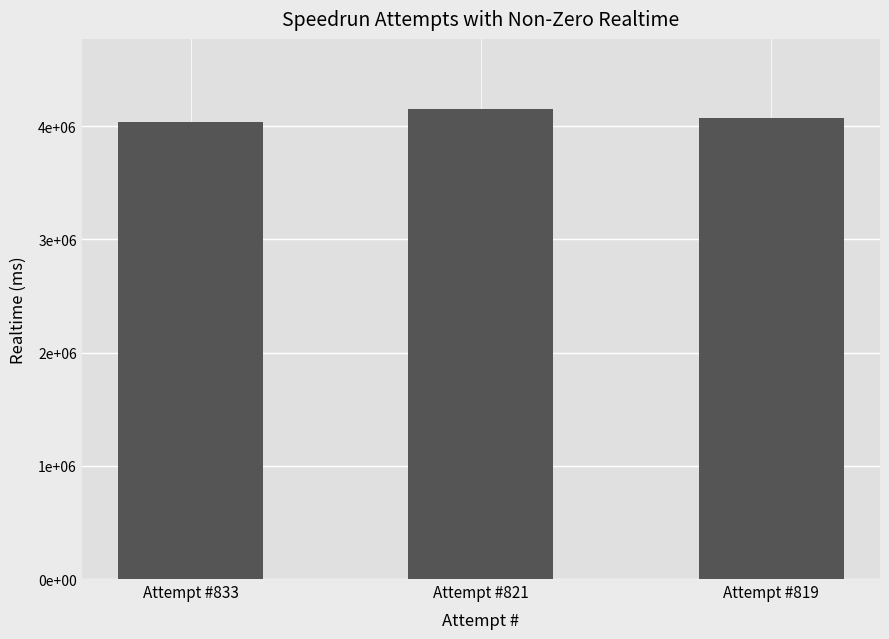

What is the value of the 3rd bar from the left?

4076071